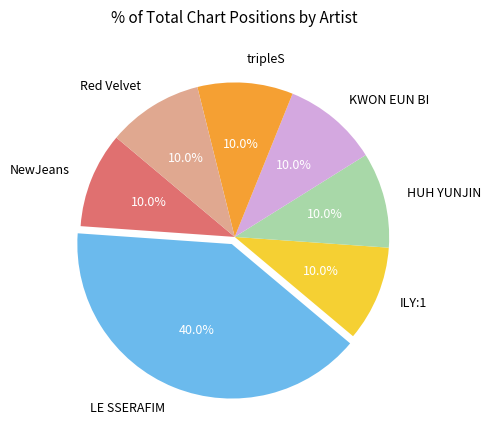

Which slice is the largest?

LE SSERAFIM